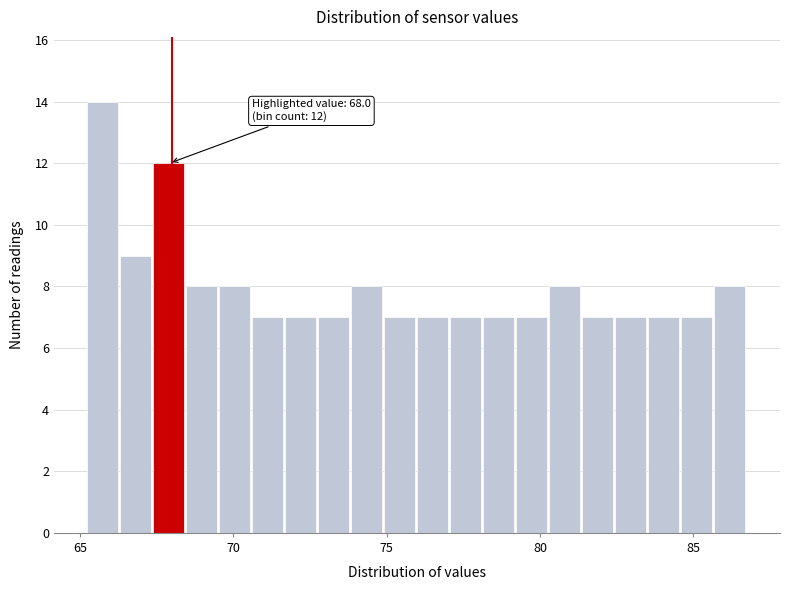

Read against the x-axis, roughly where is the centre of the tallest bar?

65.5